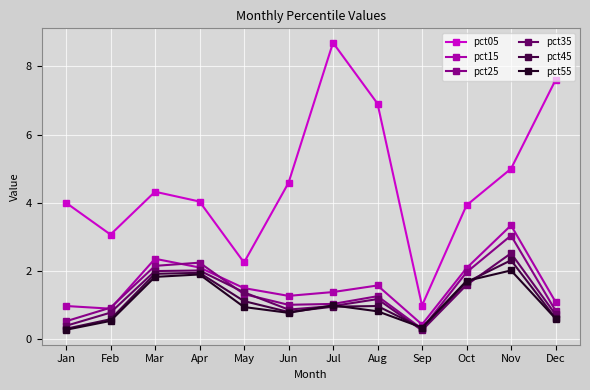

What is the value of the pct35 point at the 4th from the left?

2.0